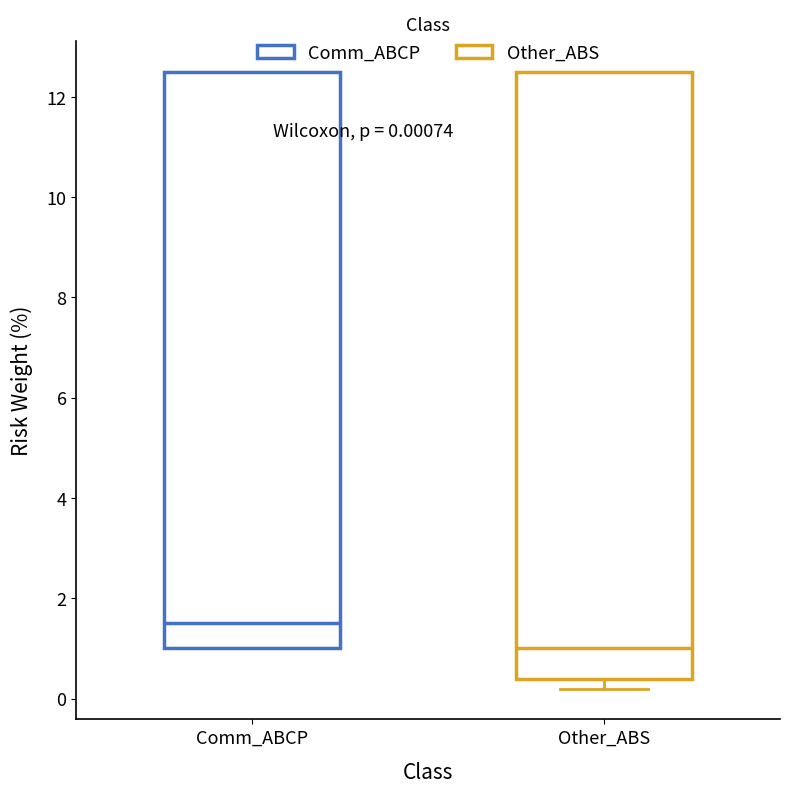

Which box has the highest median line?

Comm_ABCP